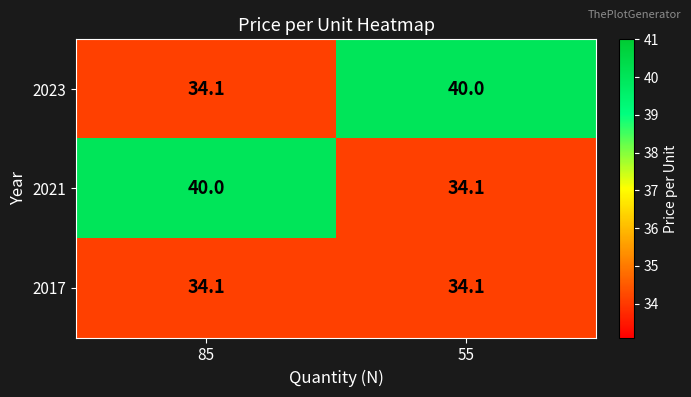

Reading right to left, what are all the values shown in this chart?

2023: 40.0	34.1
2021: 34.1	40.0
2017: 34.1	34.1